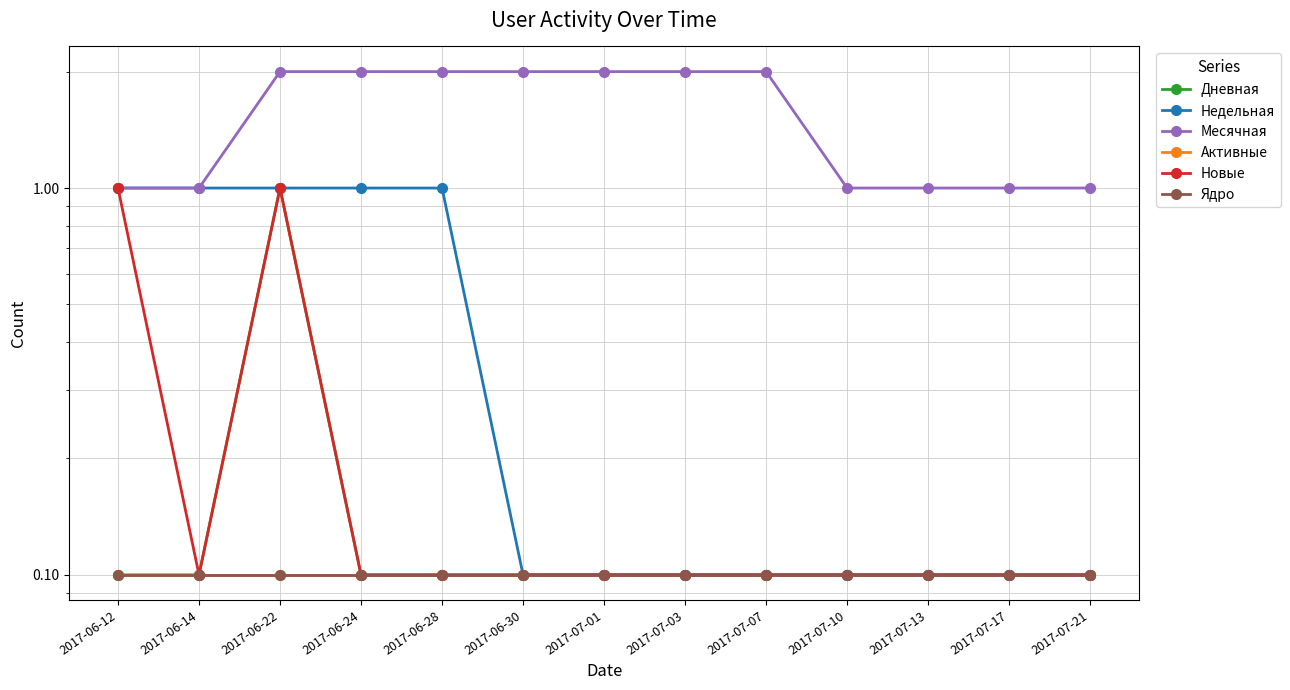

Which has a higher value, 2017-07-17 or 2017-07-07?

2017-07-17